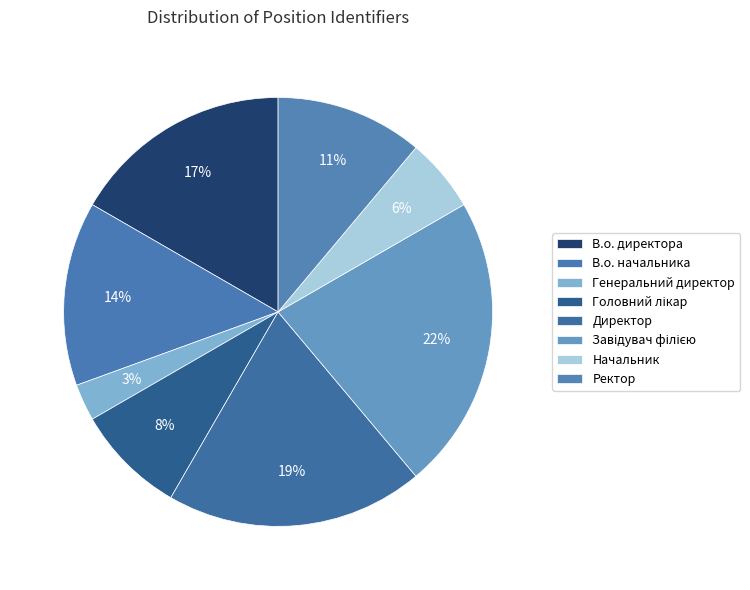

Do В.о. начальника and Ректор together represent more than half of the pie?

No